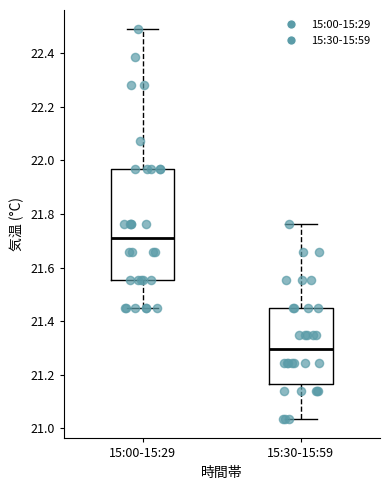

Which box's median line is the lowest?

15:30-15:59